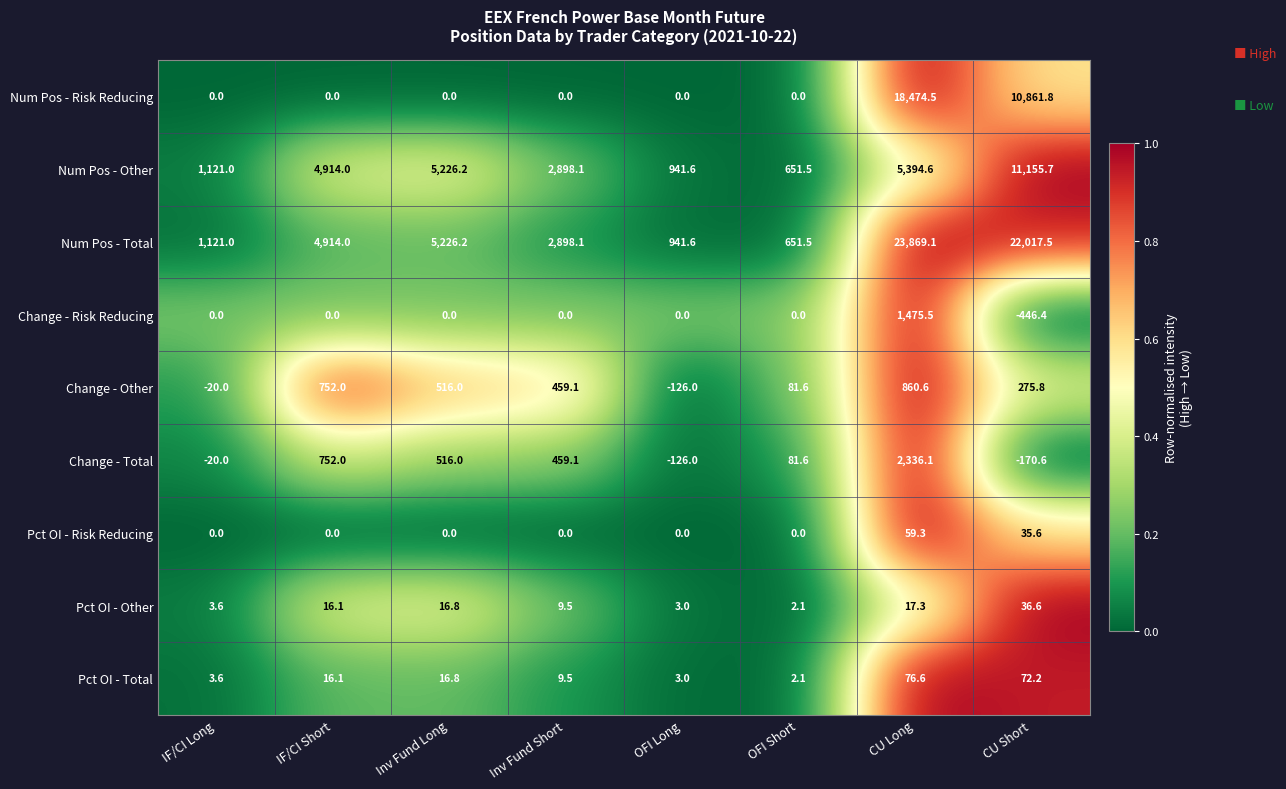

What value does the Pct OI - Other series have at OFI Short?

2.1